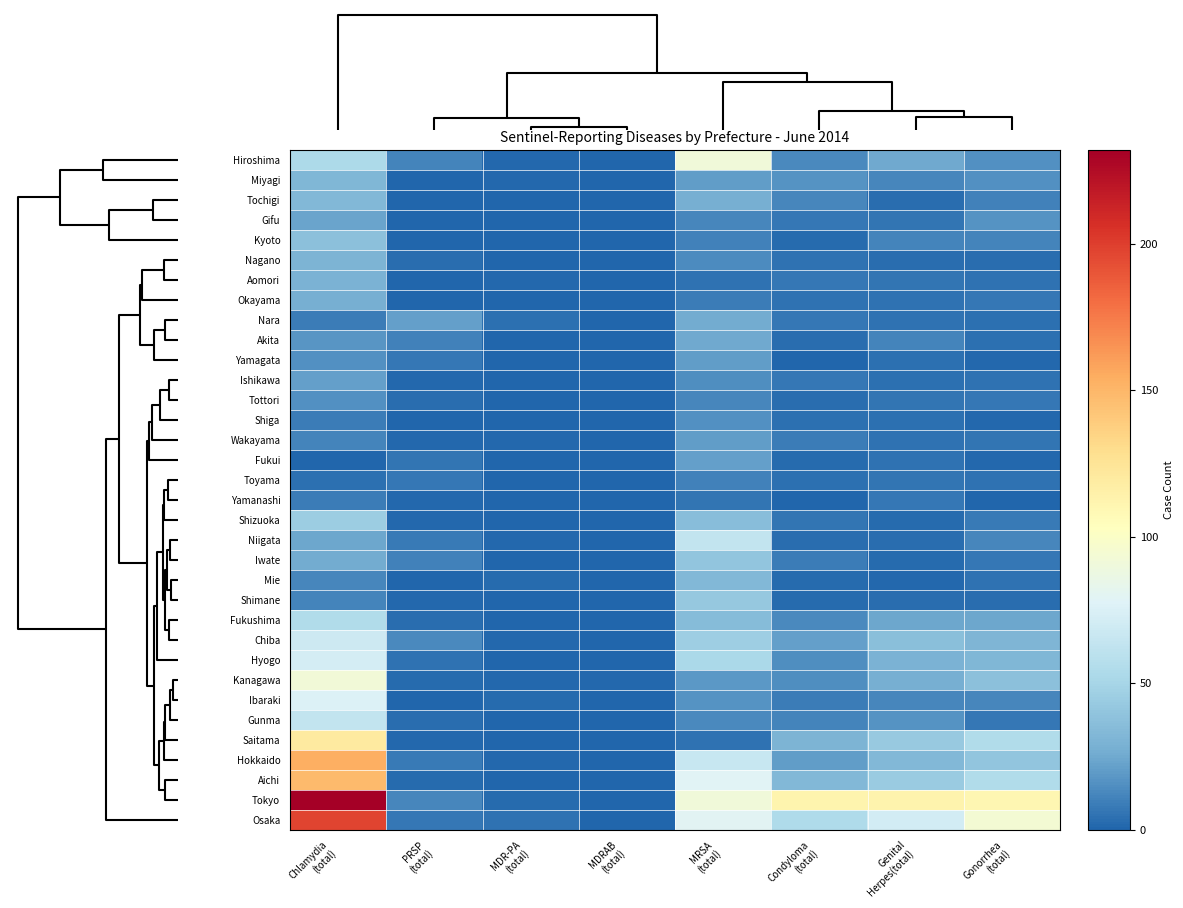

Reading left to right, list all the values displayed in this chart.

Hiroshima: Chlamydia
(total)=53	PRSP
(total)=11	MDR-PA
(total)=1	MDRAB
(total)=0	MRSA
(total)=91	Condyloma
(total)=13	Genital
Herpes(total)=25	Gonorrhea
(total)=16
Miyagi: Chlamydia
(total)=32	PRSP
(total)=0	MDR-PA
(total)=1	MDRAB
(total)=0	MRSA
(total)=20	Condyloma
(total)=17	Genital
Herpes(total)=12	Gonorrhea
(total)=16
Tochigi: Chlamydia
(total)=33	PRSP
(total)=0	MDR-PA
(total)=0	MDRAB
(total)=0	MRSA
(total)=28	Condyloma
(total)=12	Genital
Herpes(total)=3	Gonorrhea
(total)=10
Gifu: Chlamydia
(total)=23	PRSP
(total)=0	MDR-PA
(total)=0	MDRAB
(total)=0	MRSA
(total)=12	Condyloma
(total)=7	Genital
Herpes(total)=6	Gonorrhea
(total)=17
Kyoto: Chlamydia
(total)=38	PRSP
(total)=0	MDR-PA
(total)=0	MDRAB
(total)=0	MRSA
(total)=10	Condyloma
(total)=2	Genital
Herpes(total)=11	Gonorrhea
(total)=11
Nagano: Chlamydia
(total)=30	PRSP
(total)=3	MDR-PA
(total)=0	MDRAB
(total)=0	MRSA
(total)=14	Condyloma
(total)=5	Genital
Herpes(total)=3	Gonorrhea
(total)=3
Aomori: Chlamydia
(total)=29	PRSP
(total)=0	MDR-PA
(total)=1	MDRAB
(total)=0	MRSA
(total)=5	Condyloma
(total)=7	Genital
Herpes(total)=6	Gonorrhea
(total)=5
Okayama: Chlamydia
(total)=28	PRSP
(total)=0	MDR-PA
(total)=0	MDRAB
(total)=0	MRSA
(total)=9	Condyloma
(total)=5	Genital
Herpes(total)=5	Gonorrhea
(total)=7
Nara: Chlamydia
(total)=9	PRSP
(total)=21	MDR-PA
(total)=4	MDRAB
(total)=0	MRSA
(total)=26	Condyloma
(total)=7	Genital
Herpes(total)=5	Gonorrhea
(total)=4
Akita: Chlamydia
(total)=18	PRSP
(total)=10	MDR-PA
(total)=0	MDRAB
(total)=0	MRSA
(total)=25	Condyloma
(total)=3	Genital
Herpes(total)=11	Gonorrhea
(total)=4
Yamagata: Chlamydia
(total)=16	PRSP
(total)=7	MDR-PA
(total)=0	MDRAB
(total)=0	MRSA
(total)=20	Condyloma
(total)=0	Genital
Herpes(total)=4	Gonorrhea
(total)=1
Ishikawa: Chlamydia
(total)=21	PRSP
(total)=1	MDR-PA
(total)=0	MDRAB
(total)=0	MRSA
(total)=15	Condyloma
(total)=7	Genital
Herpes(total)=4	Gonorrhea
(total)=5
Tottori: Chlamydia
(total)=16	PRSP
(total)=3	MDR-PA
(total)=0	MDRAB
(total)=0	MRSA
(total)=12	Condyloma
(total)=3	Genital
Herpes(total)=6	Gonorrhea
(total)=7
Shiga: Chlamydia
(total)=9	PRSP
(total)=0	MDR-PA
(total)=0	MDRAB
(total)=0	MRSA
(total)=16	Condyloma
(total)=4	Genital
Herpes(total)=4	Gonorrhea
(total)=1
Wakayama: Chlamydia
(total)=11	PRSP
(total)=1	MDR-PA
(total)=1	MDRAB
(total)=0	MRSA
(total)=20	Condyloma
(total)=9	Genital
Herpes(total)=5	Gonorrhea
(total)=6
Fukui: Chlamydia
(total)=0	PRSP
(total)=6	MDR-PA
(total)=0	MDRAB
(total)=0	MRSA
(total)=21	Condyloma
(total)=2	Genital
Herpes(total)=5	Gonorrhea
(total)=1
Toyama: Chlamydia
(total)=4	PRSP
(total)=7	MDR-PA
(total)=0	MDRAB
(total)=0	MRSA
(total)=10	Condyloma
(total)=4	Genital
Herpes(total)=6	Gonorrhea
(total)=5
Yamanashi: Chlamydia
(total)=9	PRSP
(total)=1	MDR-PA
(total)=0	MDRAB
(total)=0	MRSA
(total)=6	Condyloma
(total)=0	Genital
Herpes(total)=7	Gonorrhea
(total)=0
Shizuoka: Chlamydia
(total)=45	PRSP
(total)=1	MDR-PA
(total)=0	MDRAB
(total)=0	MRSA
(total)=36	Condyloma
(total)=6	Genital
Herpes(total)=2	Gonorrhea
(total)=8
Niigata: Chlamydia
(total)=24	PRSP
(total)=8	MDR-PA
(total)=1	MDRAB
(total)=0	MRSA
(total)=63	Condyloma
(total)=3	Genital
Herpes(total)=3	Gonorrhea
(total)=12
Iwate: Chlamydia
(total)=26	PRSP
(total)=10	MDR-PA
(total)=0	MDRAB
(total)=0	MRSA
(total)=40	Condyloma
(total)=9	Genital
Herpes(total)=2	Gonorrhea
(total)=7
Mie: Chlamydia
(total)=12	PRSP
(total)=0	MDR-PA
(total)=2	MDRAB
(total)=0	MRSA
(total)=33	Condyloma
(total)=2	Genital
Herpes(total)=1	Gonorrhea
(total)=5
Shimane: Chlamydia
(total)=11	PRSP
(total)=1	MDR-PA
(total)=0	MDRAB
(total)=0	MRSA
(total)=42	Condyloma
(total)=2	Genital
Herpes(total)=3	Gonorrhea
(total)=3
Fukushima: Chlamydia
(total)=55	PRSP
(total)=3	MDR-PA
(total)=0	MDRAB
(total)=0	MRSA
(total)=35	Condyloma
(total)=13	Genital
Herpes(total)=24	Gonorrhea
(total)=24
Chiba: Chlamydia
(total)=68	PRSP
(total)=13	MDR-PA
(total)=1	MDRAB
(total)=0	MRSA
(total)=46	Condyloma
(total)=21	Genital
Herpes(total)=37	Gonorrhea
(total)=31
Hyogo: Chlamydia
(total)=72	PRSP
(total)=5	MDR-PA
(total)=0	MDRAB
(total)=0	MRSA
(total)=52	Condyloma
(total)=15	Genital
Herpes(total)=29	Gonorrhea
(total)=32
Kanagawa: Chlamydia
(total)=92	PRSP
(total)=2	MDR-PA
(total)=1	MDRAB
(total)=1	MRSA
(total)=19	Condyloma
(total)=15	Genital
Herpes(total)=28	Gonorrhea
(total)=38
Ibaraki: Chlamydia
(total)=76	PRSP
(total)=0	MDR-PA
(total)=2	MDRAB
(total)=0	MRSA
(total)=17	Condyloma
(total)=9	Genital
Herpes(total)=12	Gonorrhea
(total)=12
Gunma: Chlamydia
(total)=63	PRSP
(total)=3	MDR-PA
(total)=0	MDRAB
(total)=0	MRSA
(total)=13	Condyloma
(total)=11	Genital
Herpes(total)=17	Gonorrhea
(total)=7
Saitama: Chlamydia
(total)=120	PRSP
(total)=1	MDR-PA
(total)=0	MDRAB
(total)=0	MRSA
(total)=5	Condyloma
(total)=30	Genital
Herpes(total)=43	Gonorrhea
(total)=55
Hokkaido: Chlamydia
(total)=154	PRSP
(total)=8	MDR-PA
(total)=1	MDRAB
(total)=0	MRSA
(total)=66	Condyloma
(total)=20	Genital
Herpes(total)=33	Gonorrhea
(total)=40
Aichi: Chlamydia
(total)=148	PRSP
(total)=2	MDR-PA
(total)=0	MDRAB
(total)=0	MRSA
(total)=78	Condyloma
(total)=33	Genital
Herpes(total)=44	Gonorrhea
(total)=55
Tokyo: Chlamydia
(total)=232	PRSP
(total)=12	MDR-PA
(total)=2	MDRAB
(total)=0	MRSA
(total)=91	Condyloma
(total)=112	Genital
Herpes(total)=113	Gonorrhea
(total)=110
Osaka: Chlamydia
(total)=197	PRSP
(total)=7	MDR-PA
(total)=5	MDRAB
(total)=0	MRSA
(total)=79	Condyloma
(total)=54	Genital
Herpes(total)=71	Gonorrhea
(total)=94